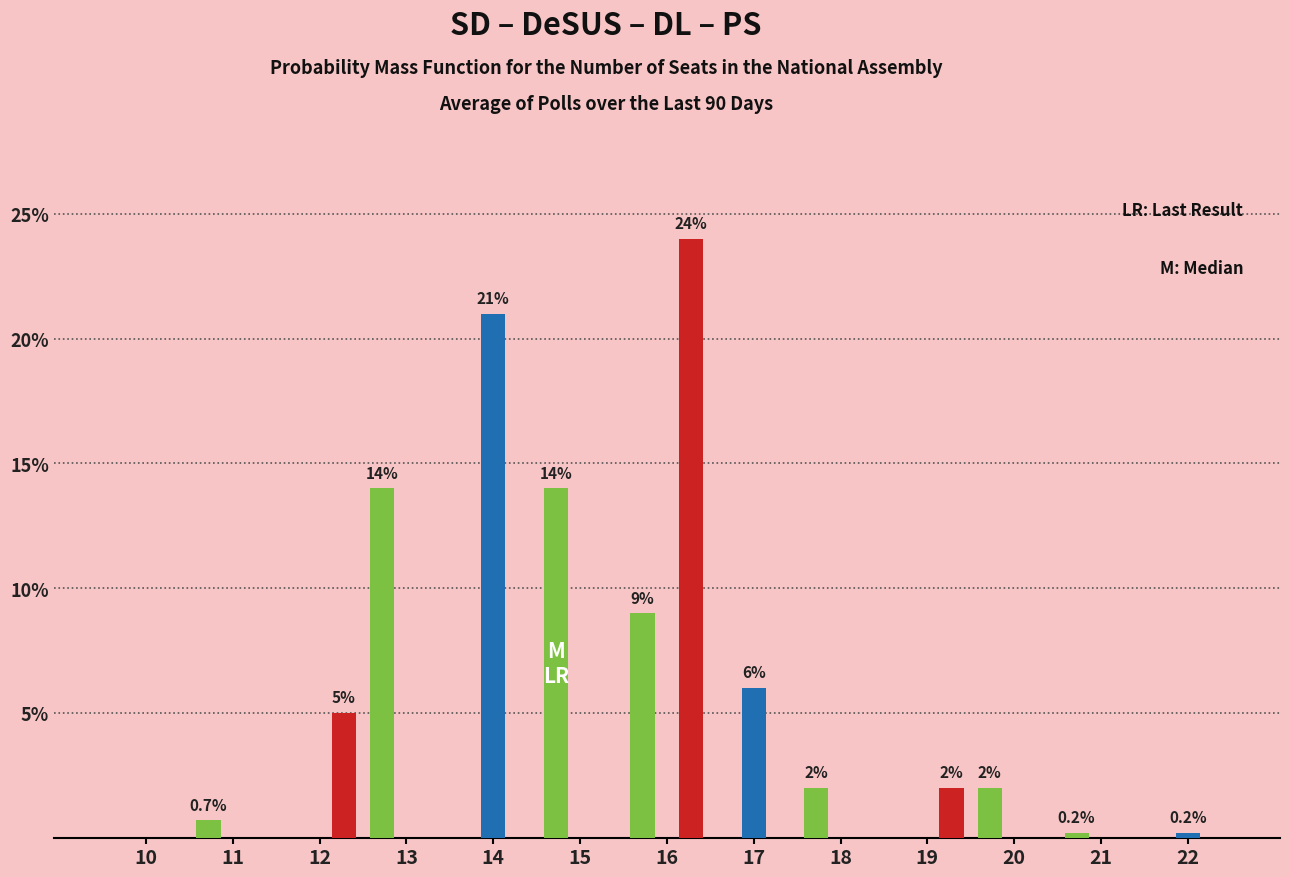

What is the total value across all series at 17?

6.0